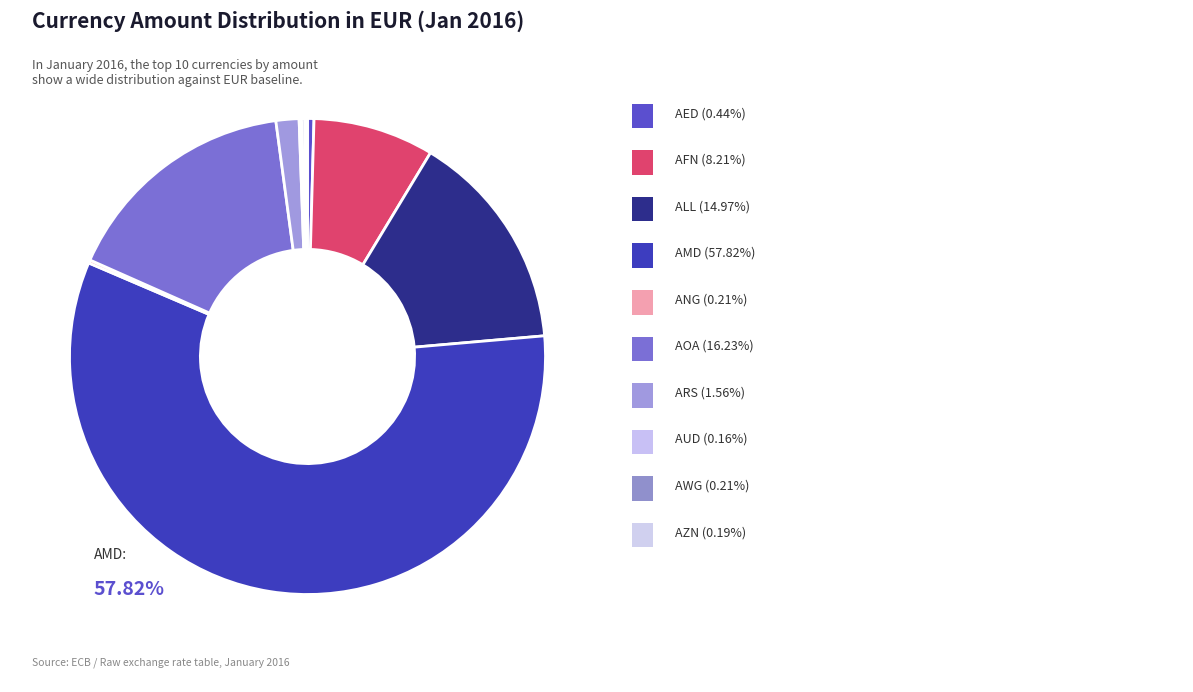

To the nearest percent, what is the difference between the largest and smallest slice percentages?

58%